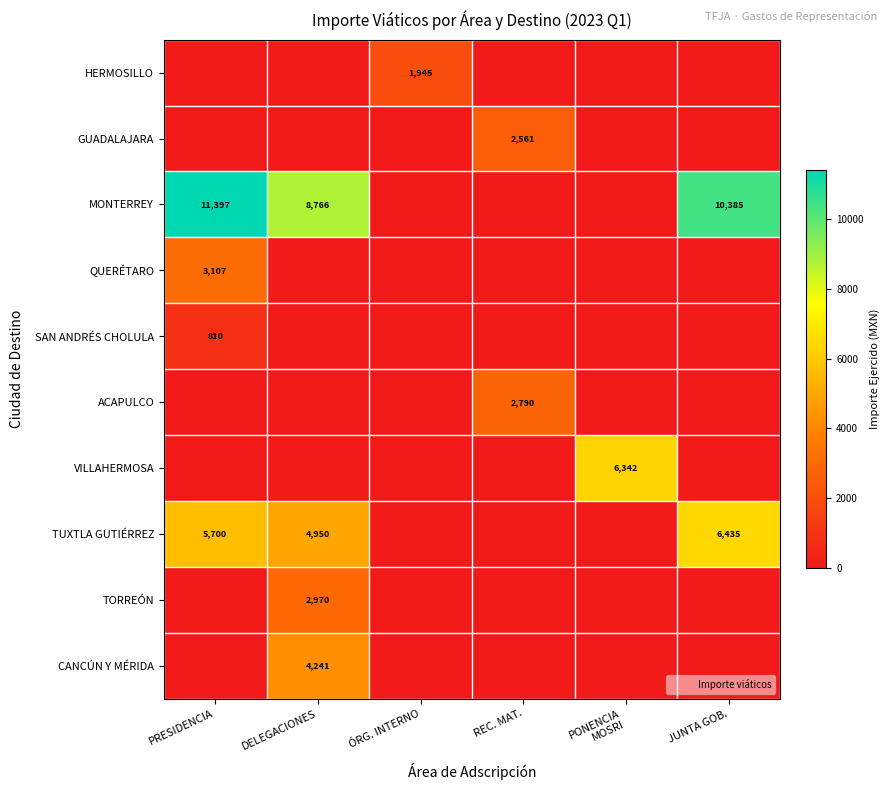

Is it true that HERMOSILLO equals 596 at ÓRG. INTERNO?

False